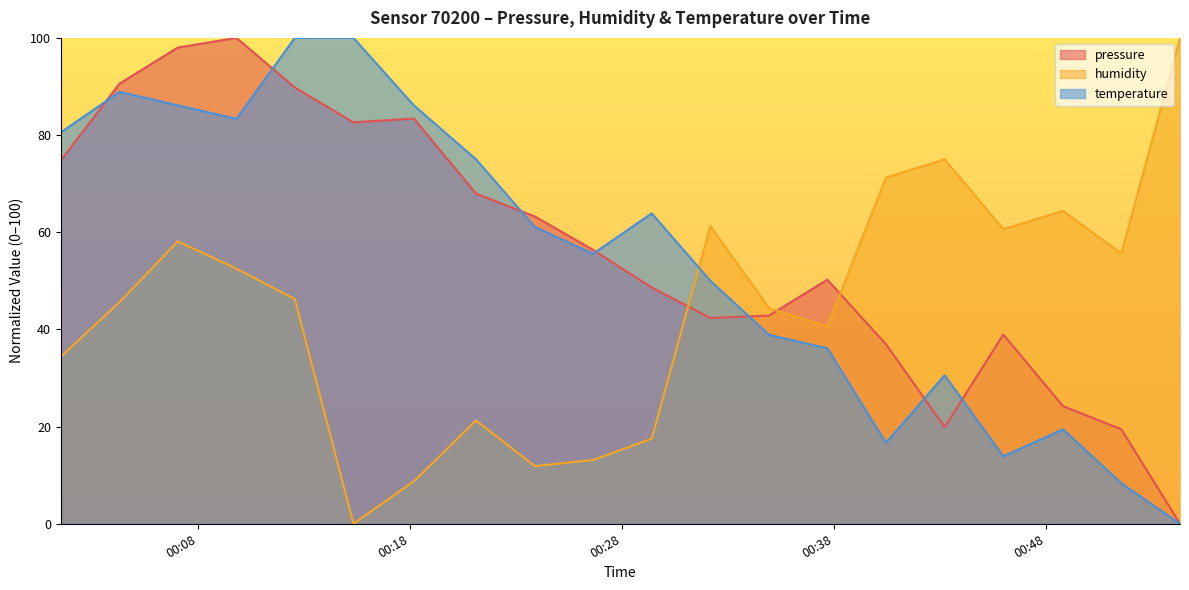

What position from the left is 2022-11-15T00:34:56?

13